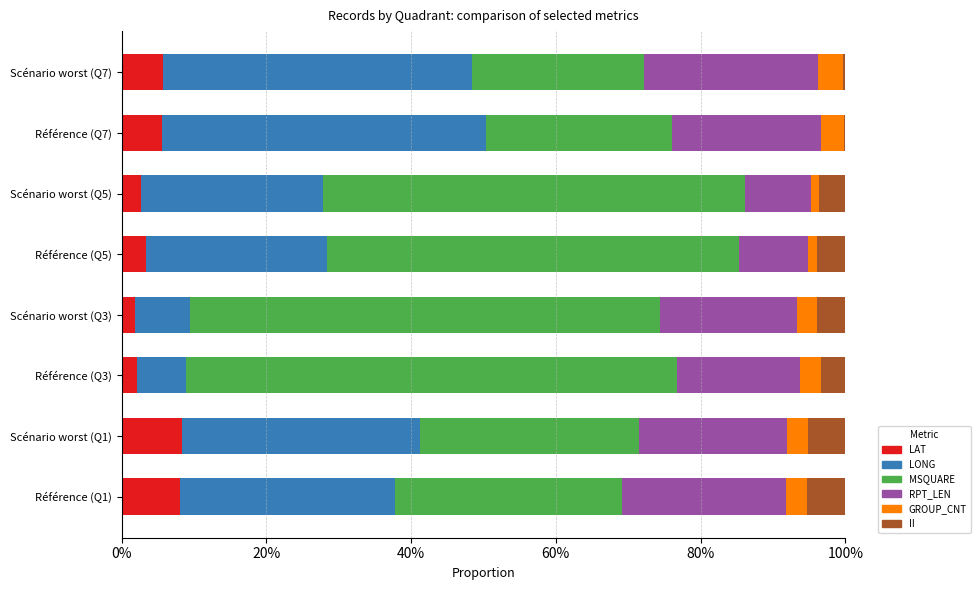

Is the value of GROUP_CNT at Scénario worst (Q1) greater than the value of RPT_LEN at Scénario worst (Q3)?

No